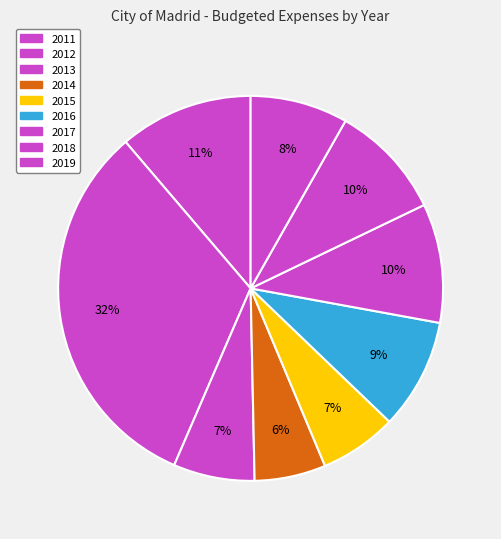

Do 2015 and 2013 together represent more than half of the pie?

No